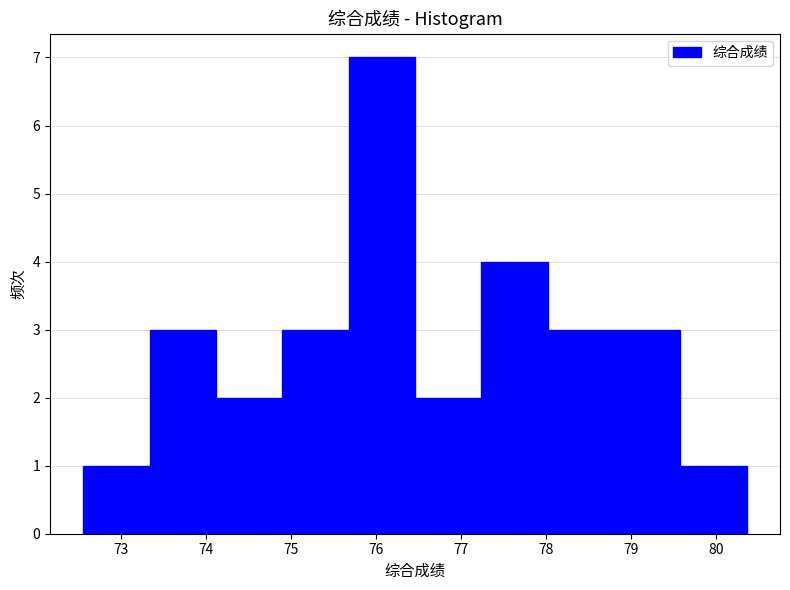

Reading left to right, list every bar in this chart as the range it spans on the x-axis followed by its height. Neither the bar edges nor the heights are printed on the chart, so give them approximately, as read against the axes.

72.56 to 73.34: 1
73.34 to 74.12: 3
74.12 to 74.90: 2
74.90 to 75.68: 3
75.68 to 76.46: 7
76.46 to 77.24: 2
77.24 to 78.02: 4
78.02 to 78.80: 3
78.80 to 79.58: 3
79.58 to 80.36: 1